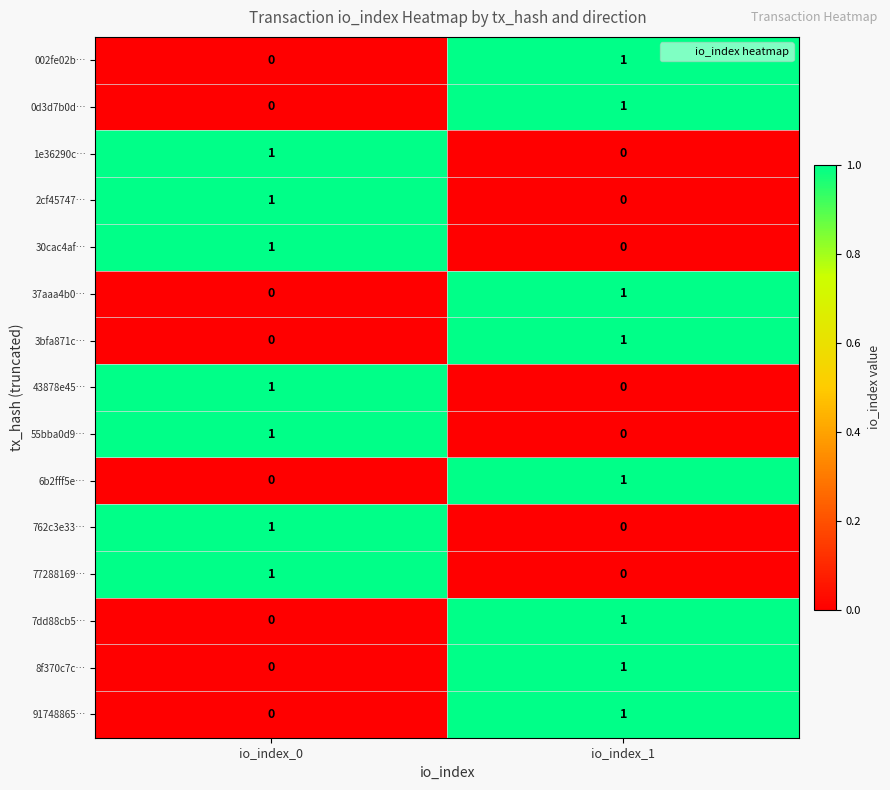

At which category is the sum across all series the highest?

io_index_1